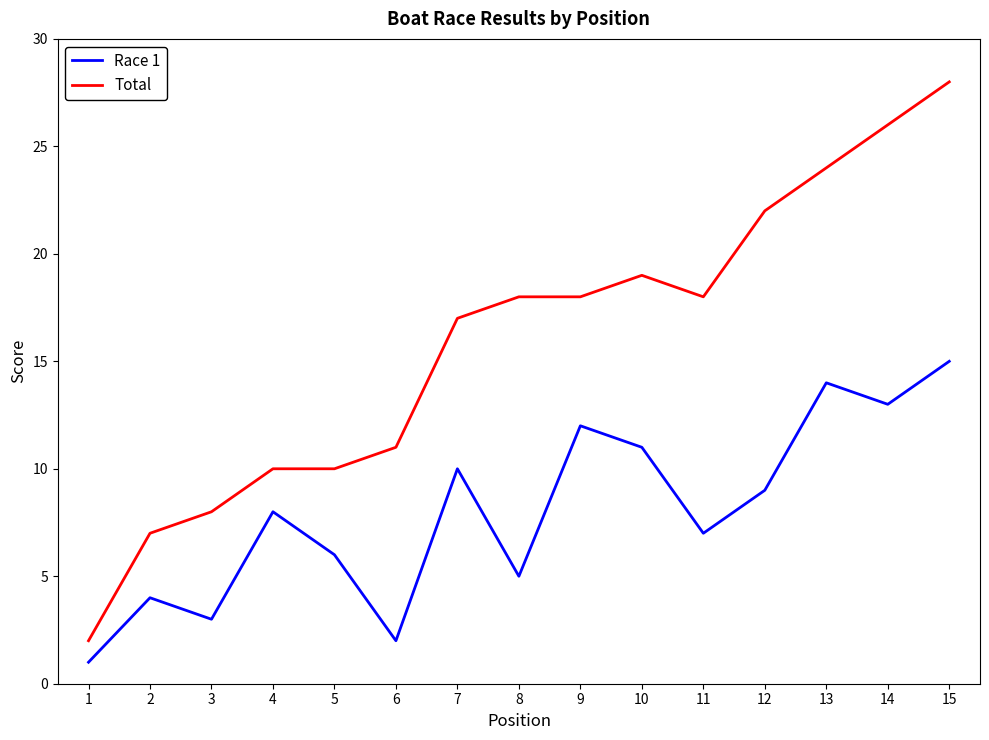

What is the sum of the Race 1 values at 14 and 8?

18